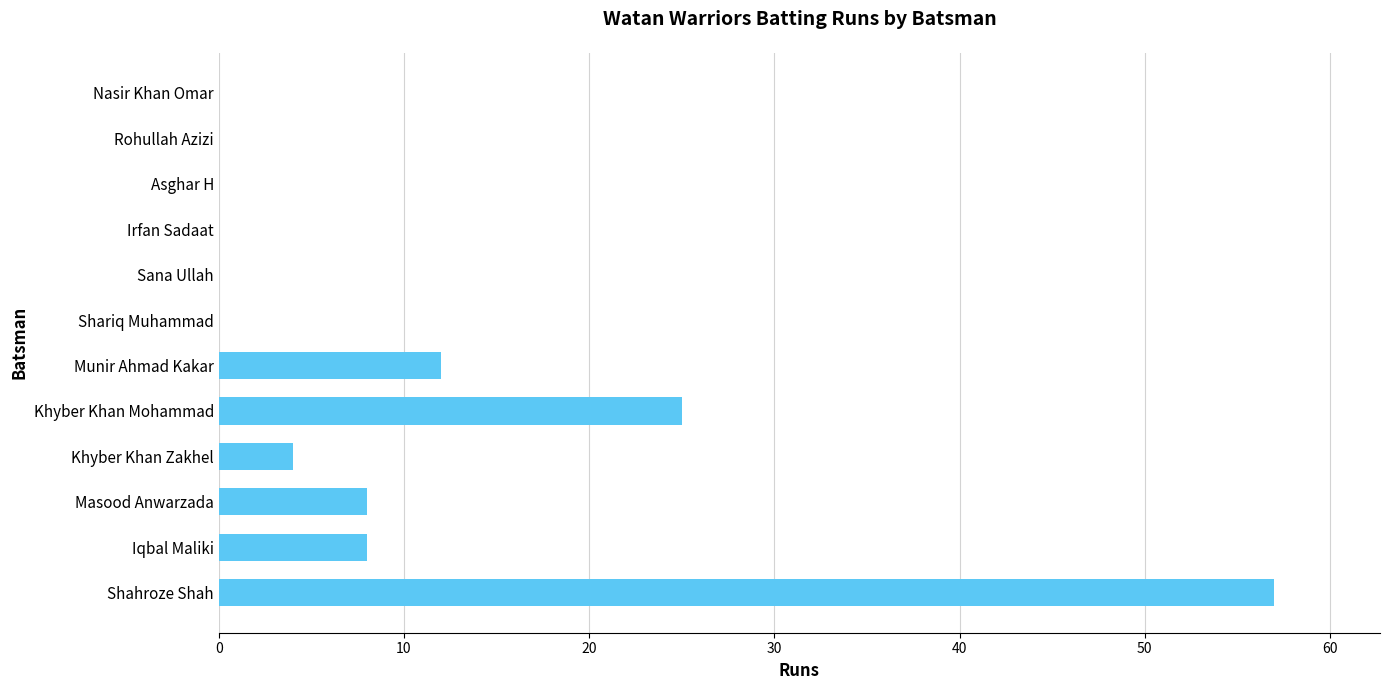

Are the bars horizontal?

Yes